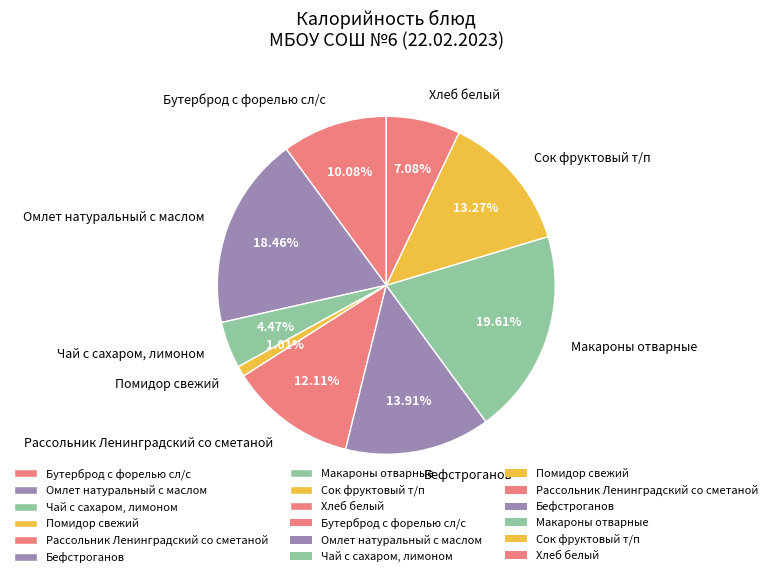

Does Бутерброд с форелью сл/с account for over 50% of the chart?

No